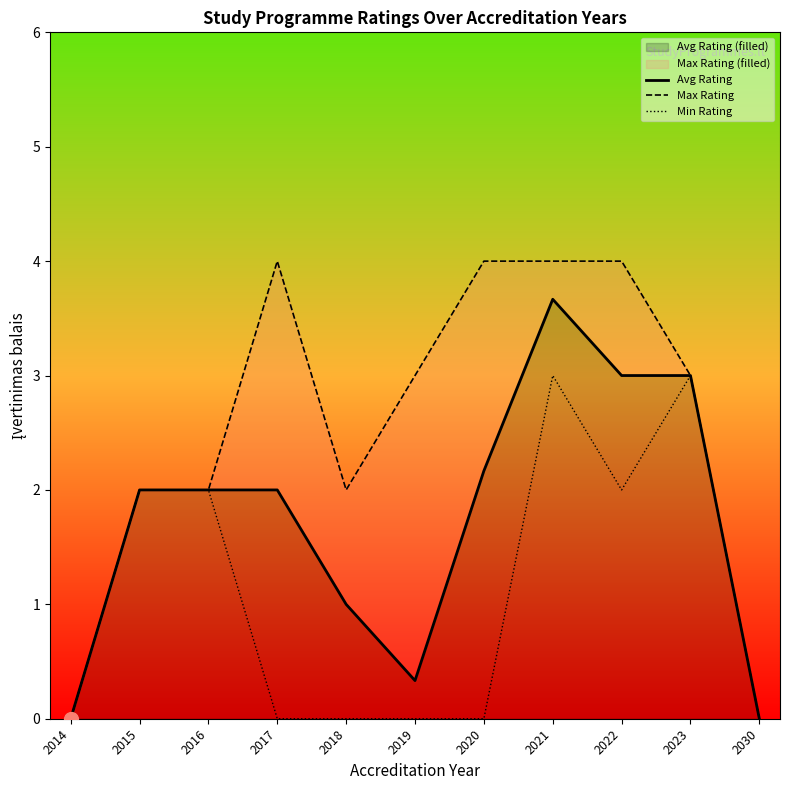

List the series in order of their overall mean, lowest first.

Min Rating, Avg Rating, Max Rating